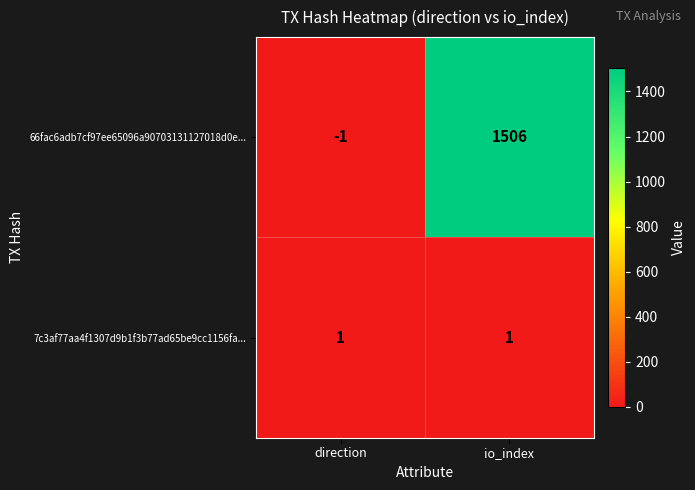

What is the sum of all 66fac6adb7cf97ee65096a90703131127018d0e... values?

1505